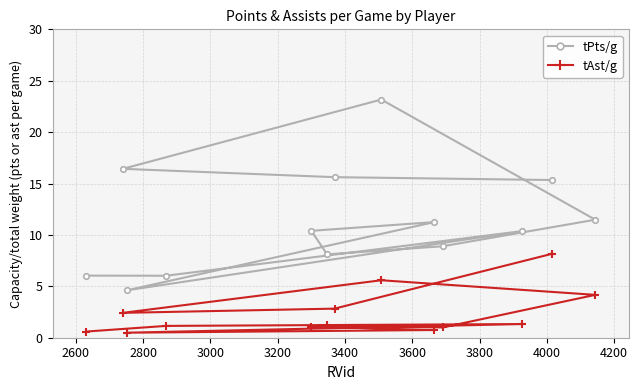

Which series has the largest total across all categories?

tPts/g